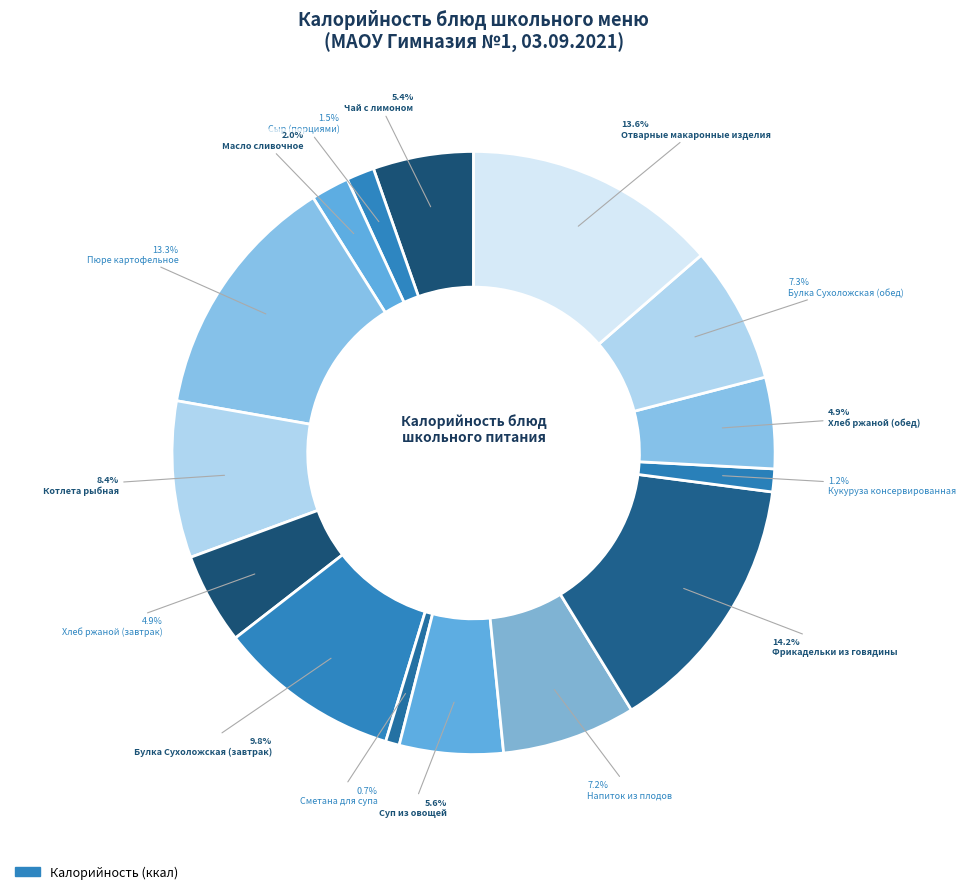

How many slices are in this pie chart?

15